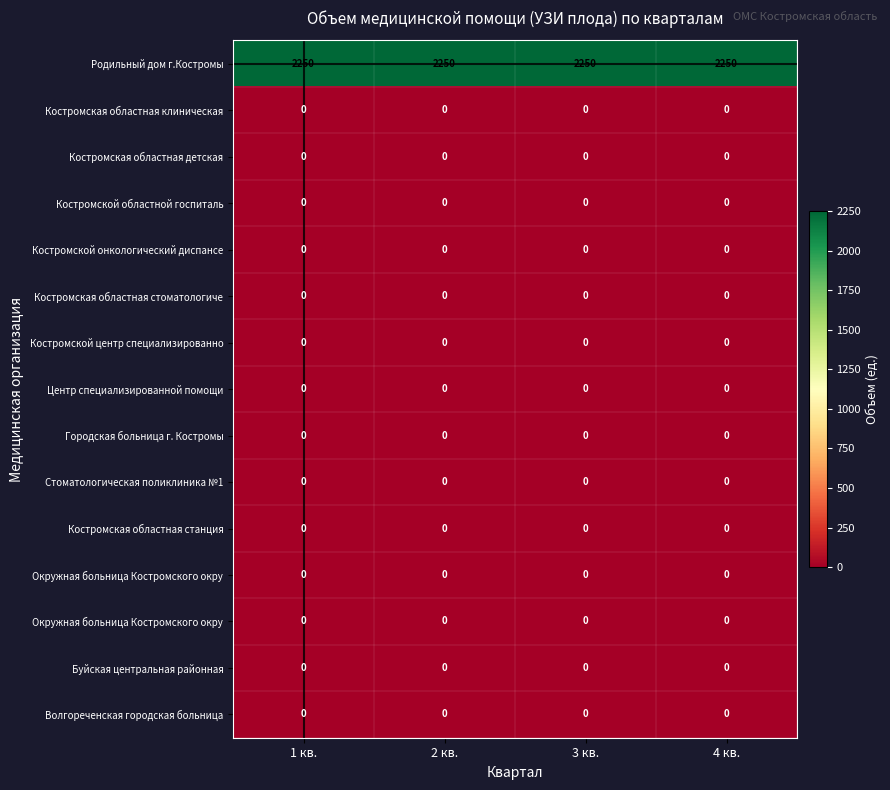

What is the greatest value displayed?

2250